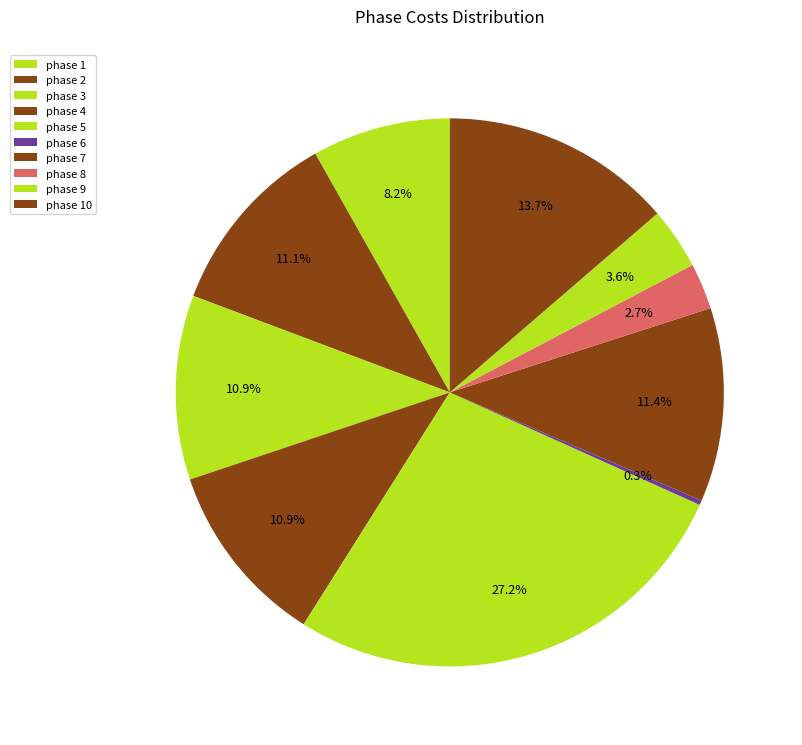

The phase 9 slice represents 4% of the pie. True or false?

True